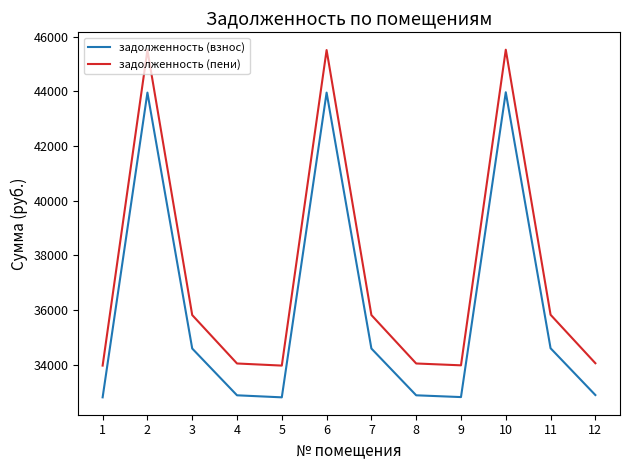

True or false: задолженность (взнос) has a value of 49665.6 at 1.

False